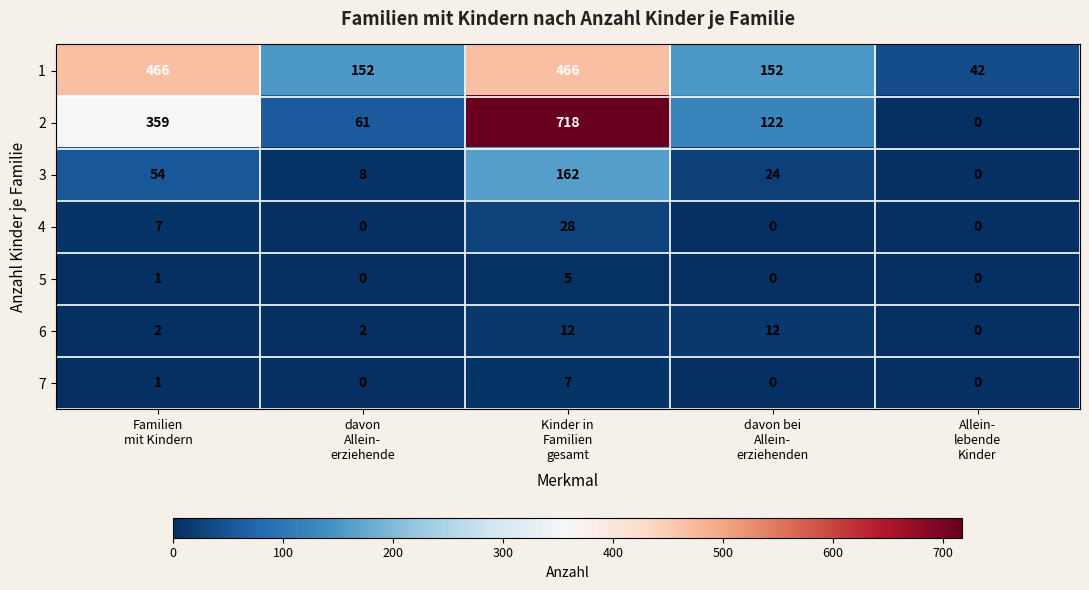

Which series has the widest spread of values?

2